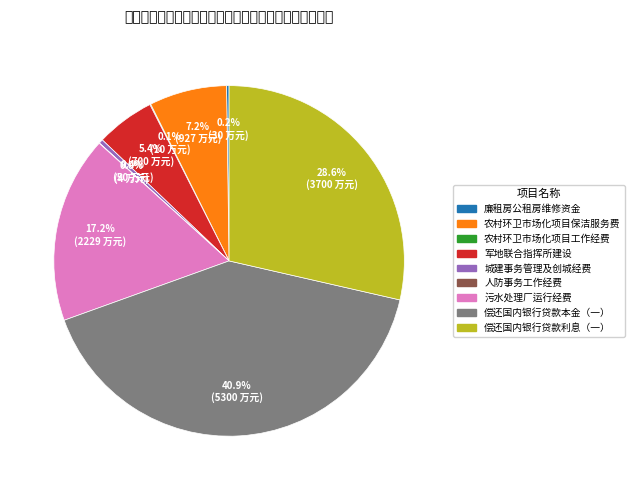

Which slice is the largest?

偿还国内银行贷款本金（一）